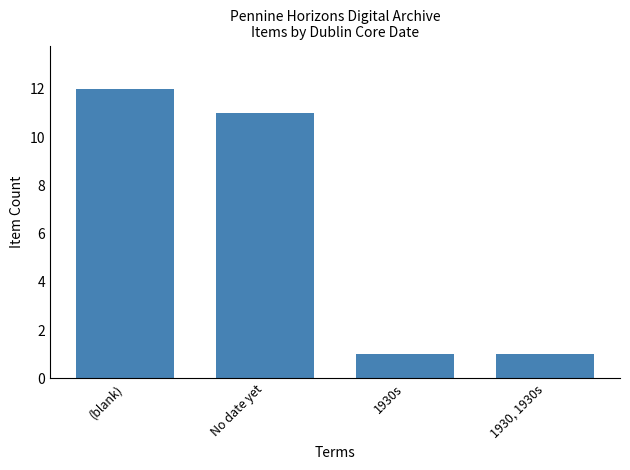

The value at 1930, 1930s is 1. True or false?

True